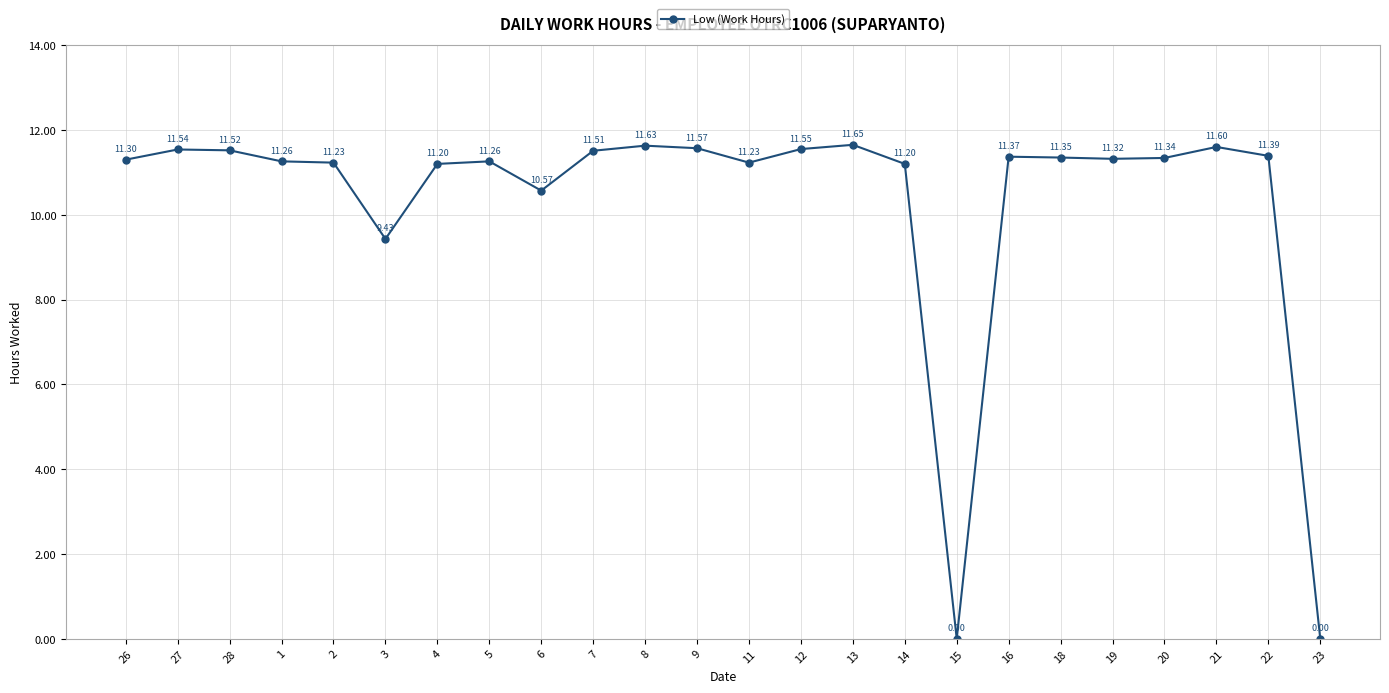

What is the maximum value shown in the chart?

11.7